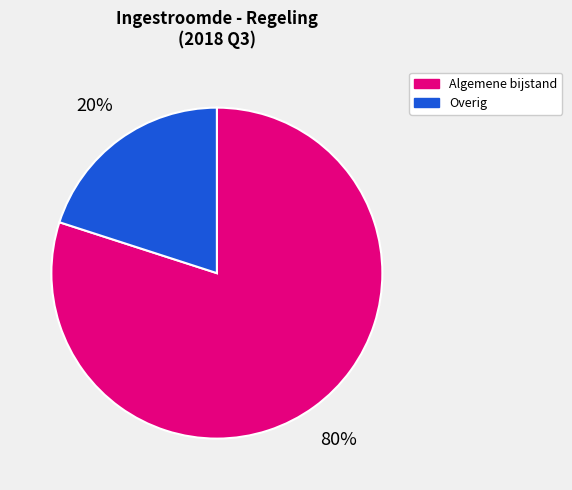

To the nearest percent, what is the difference between the largest and smallest slice percentages?

60%